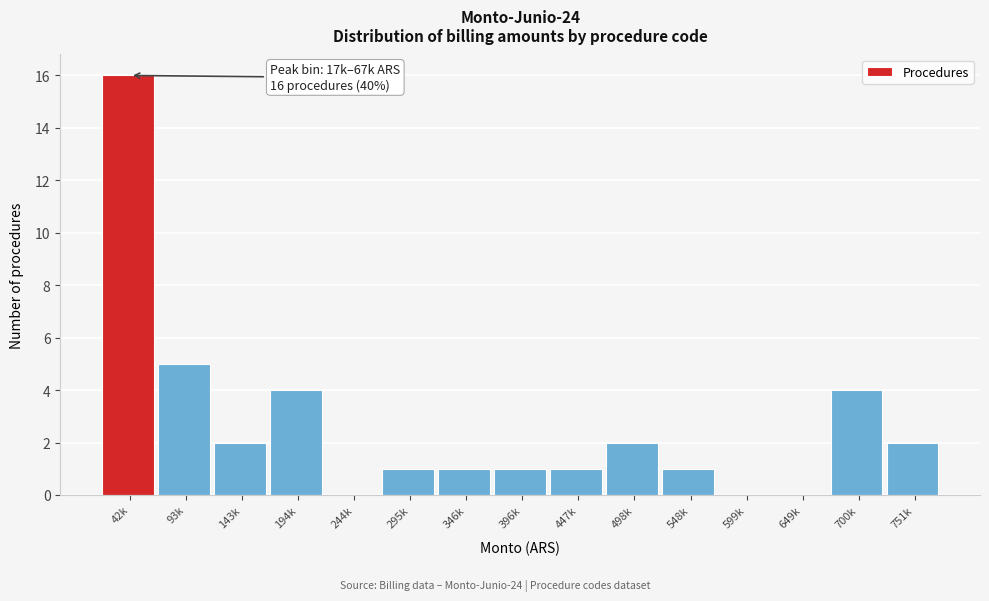

Reading left to right, transcribe all the data shown in this chart.

42k=16	93k=5	143k=2	194k=4	244k=0	295k=1	346k=1	396k=1	447k=1	498k=2	548k=1	599k=0	649k=0	700k=4	751k=2